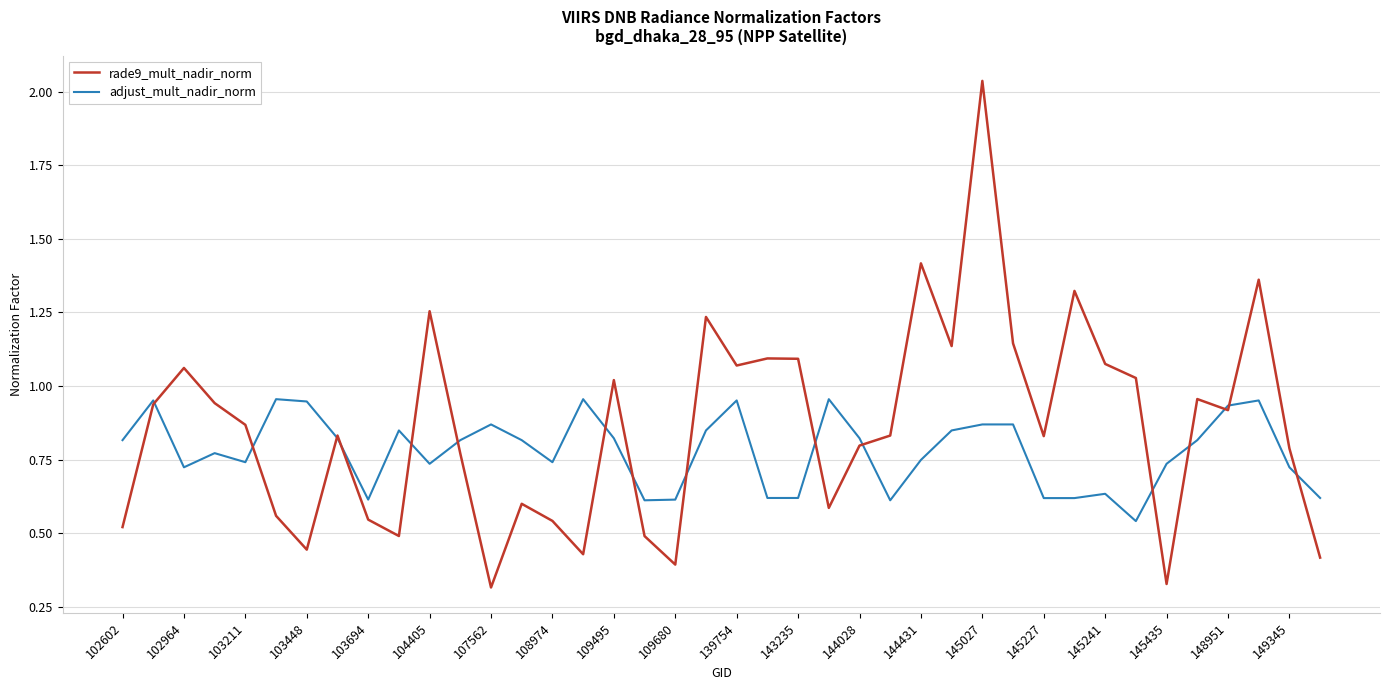

Which series has the largest range (max minus min)?

rade9_mult_nadir_norm